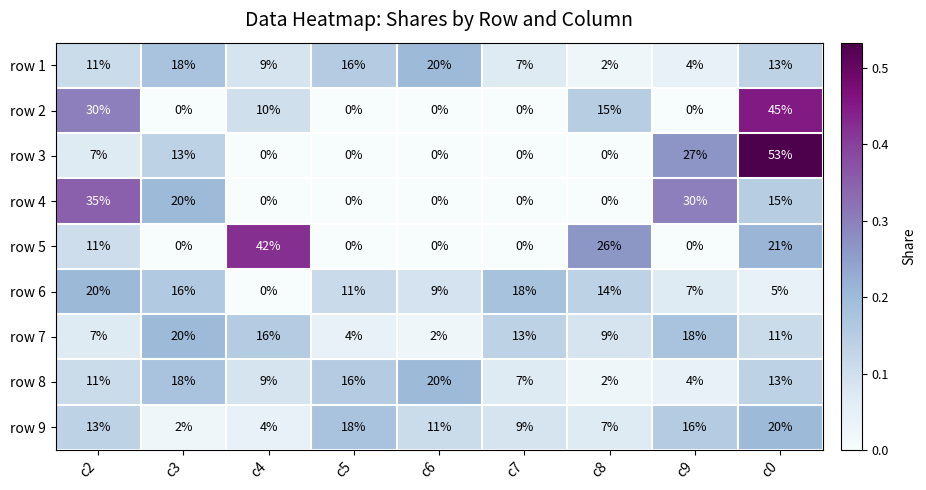

At which label does row 7 first exceed 11?

c3